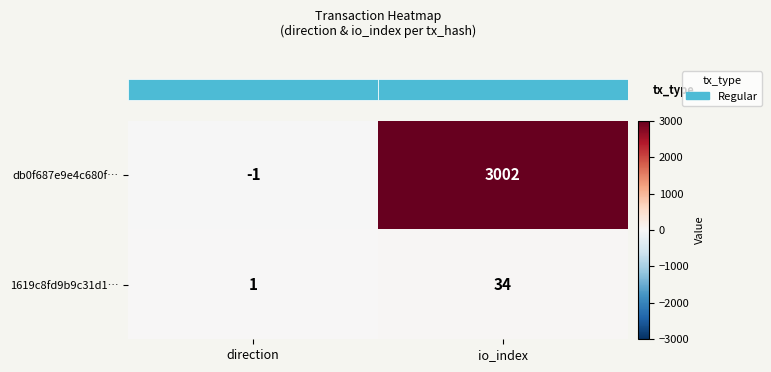

How many series are shown in this chart?

2